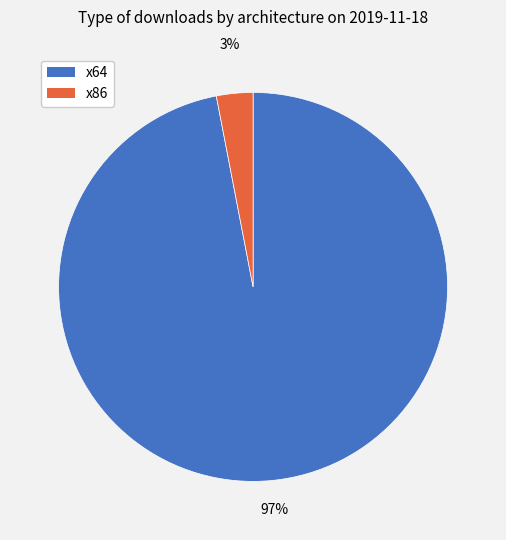

To the nearest percent, what is the combined percentage of x64 and x86?

100%